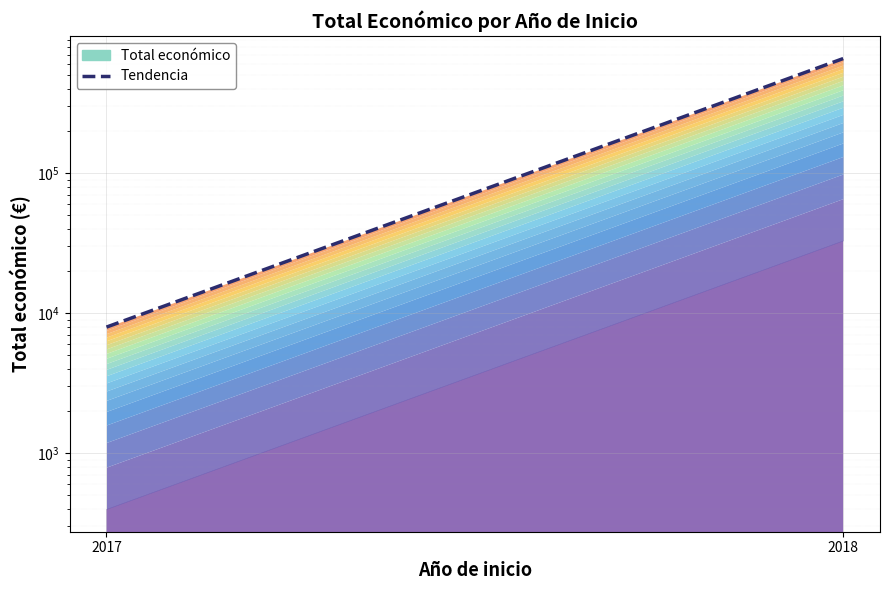

Is it true that the value at 2018 is 659946?

True